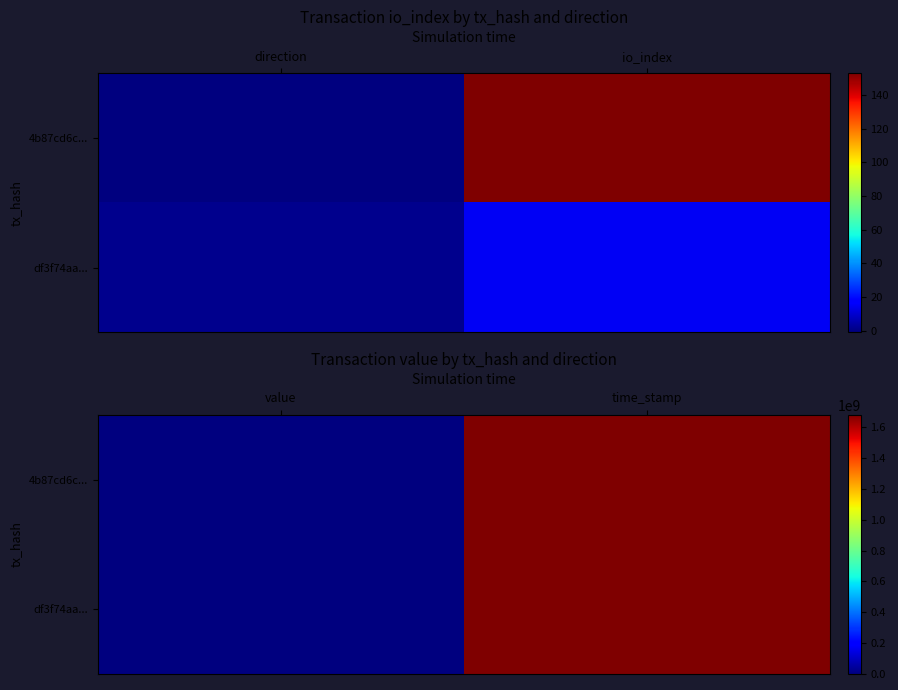

Which series has the largest total across all categories?

4b87cd6c...